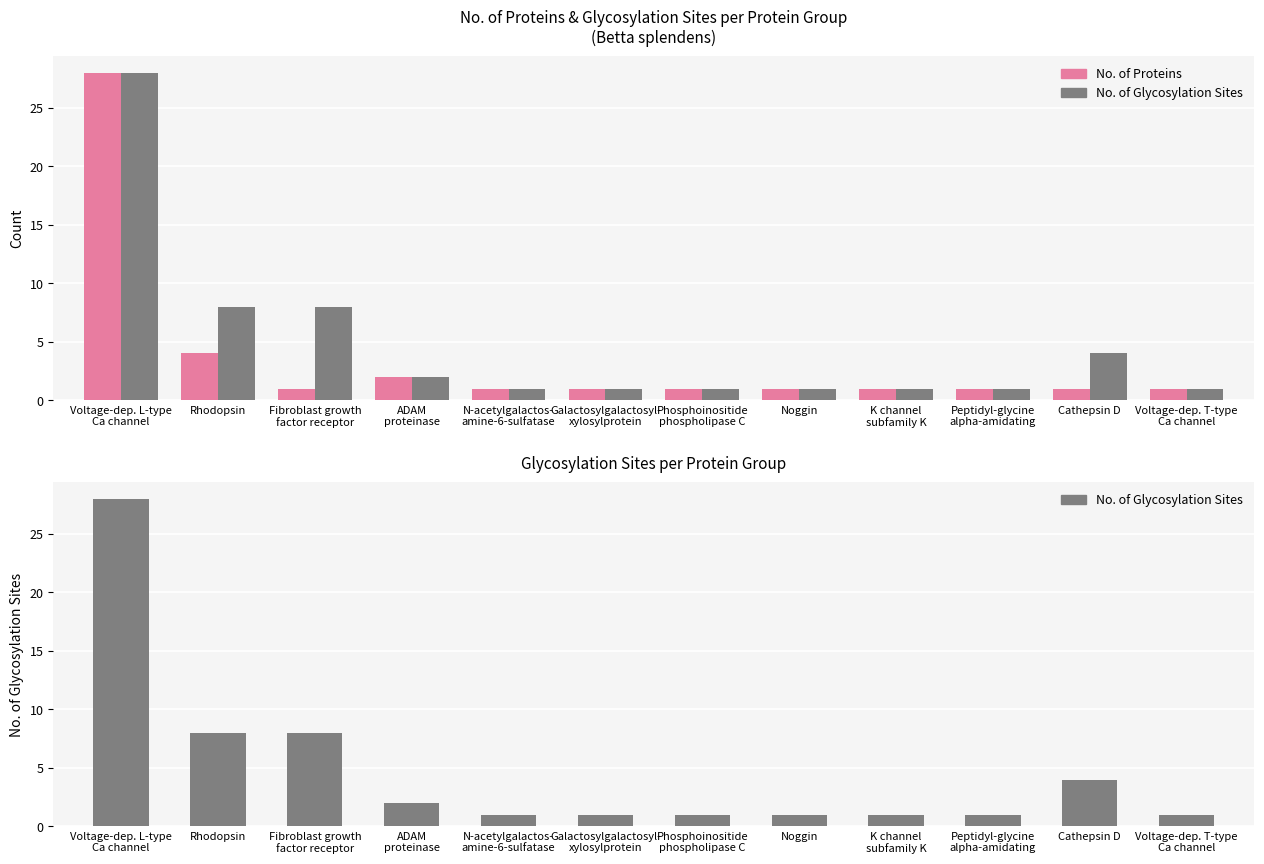

How many groups of bars are there?

12